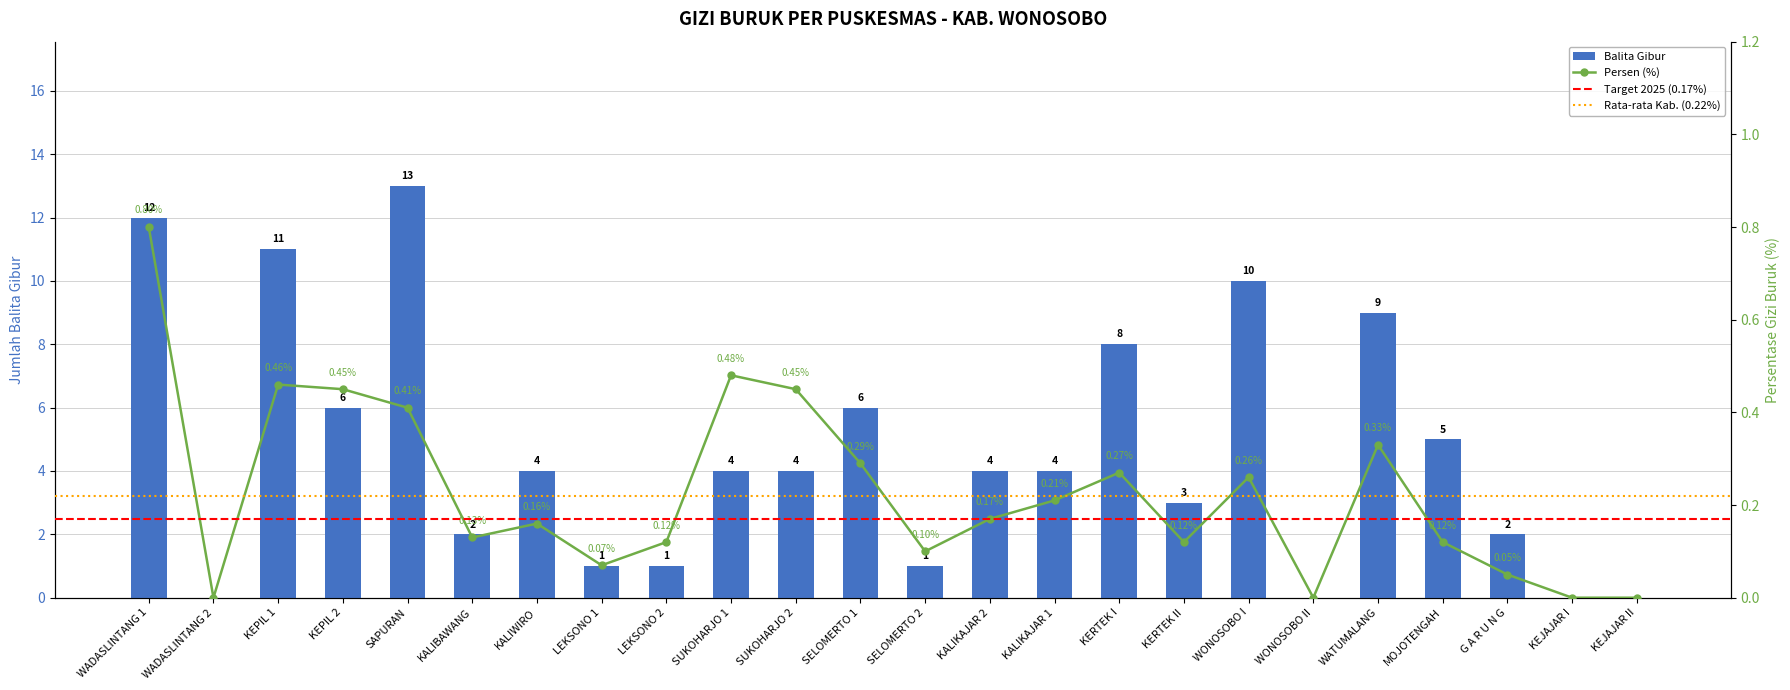

What is the label of the 9th bar from the right?

KERTEK I